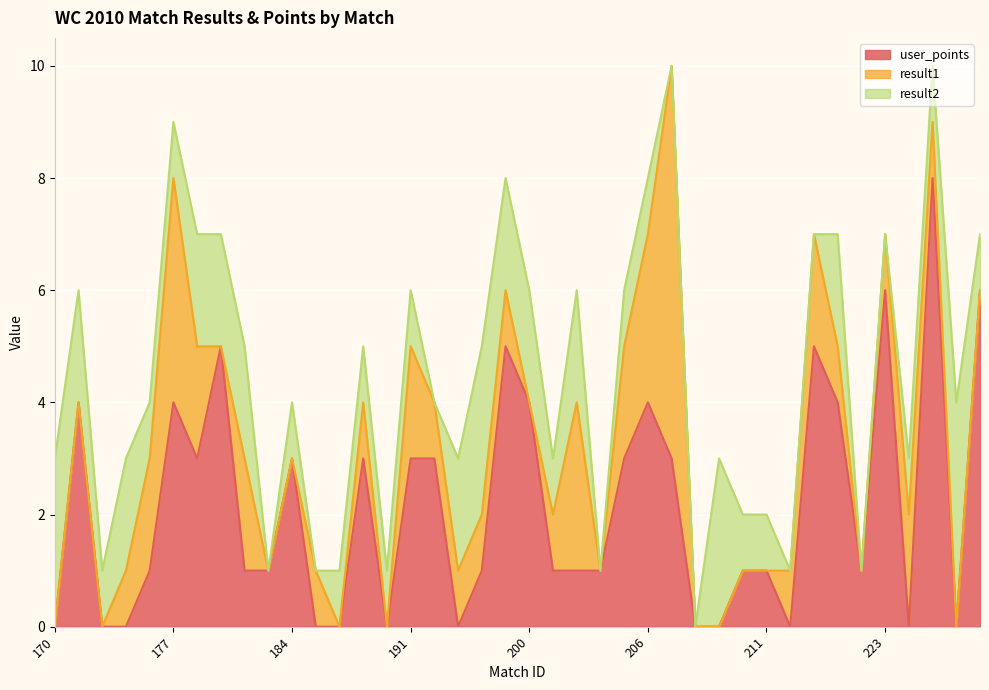

At which label does user_points reach its minimum?

170